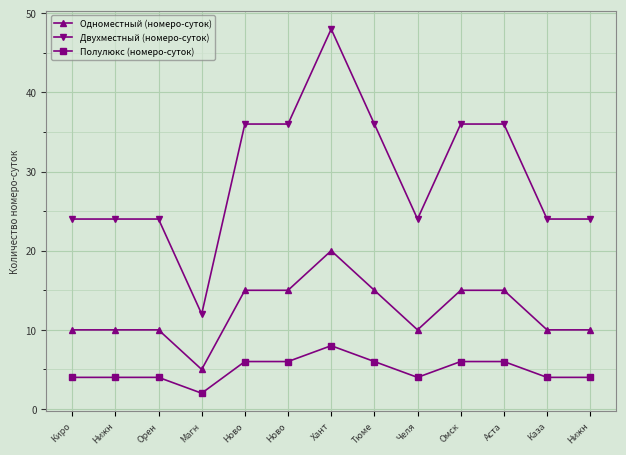

How many lines are shown in the chart?

3